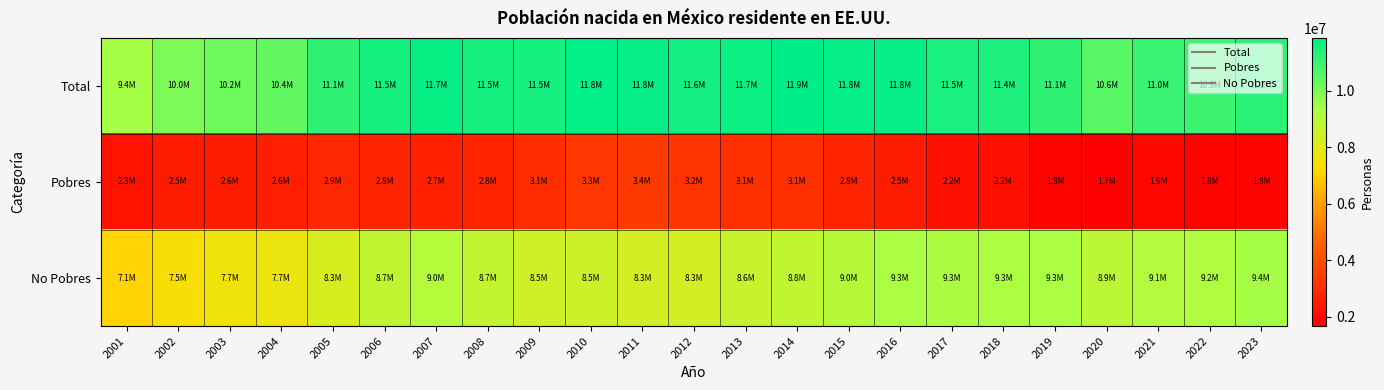

Between 2002 and 2003, which is larger?

2003